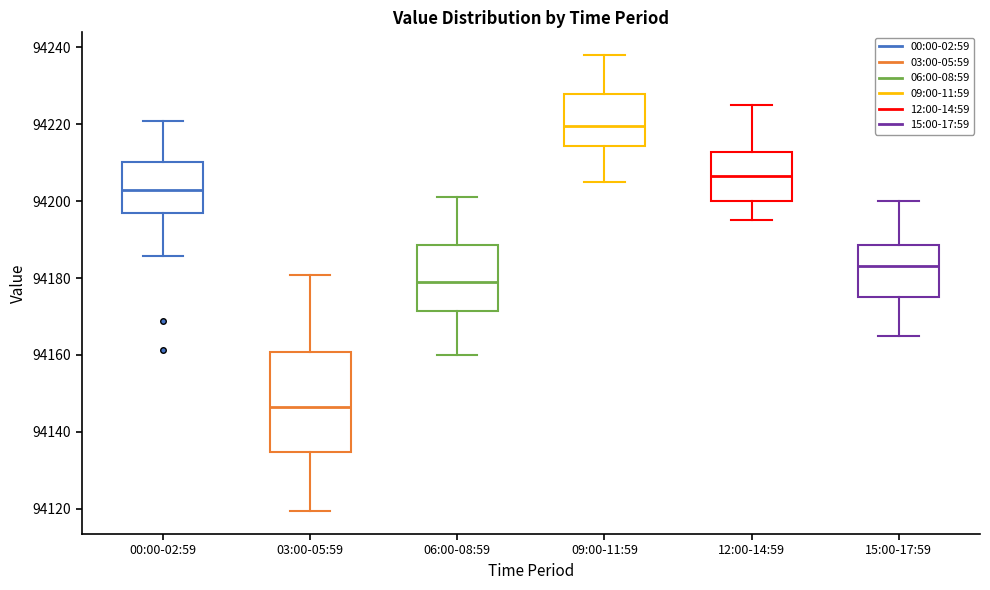

Which box's median line is the lowest?

03:00-05:59